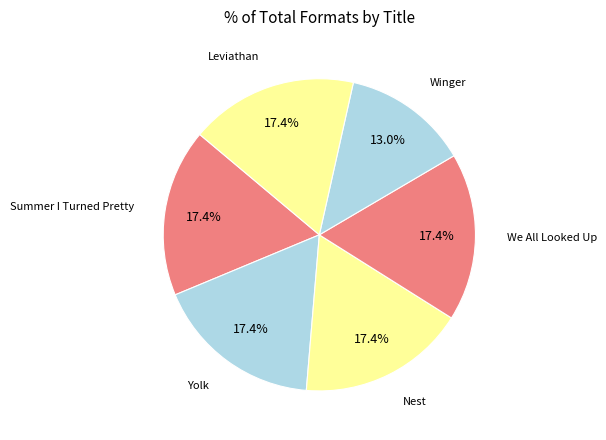

How many segments does this pie chart have?

6